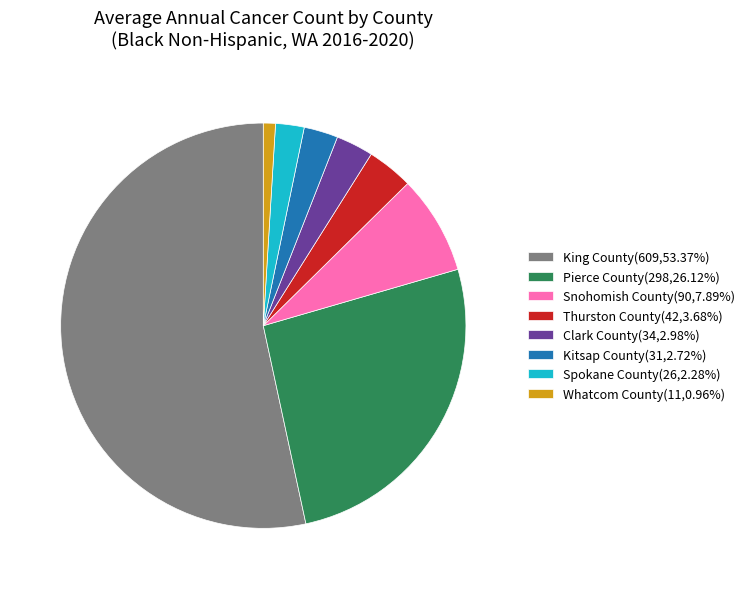

Do Clark County and Snohomish County together represent more than half of the pie?

No